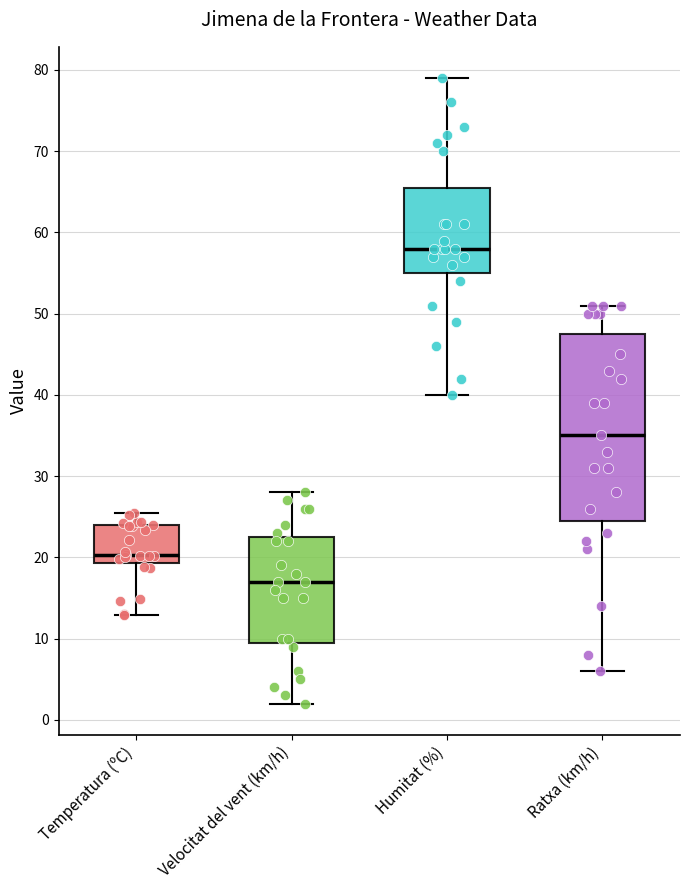

Which box is the tallest, from its lower edge to its upper edge?

Ratxa (km/h)